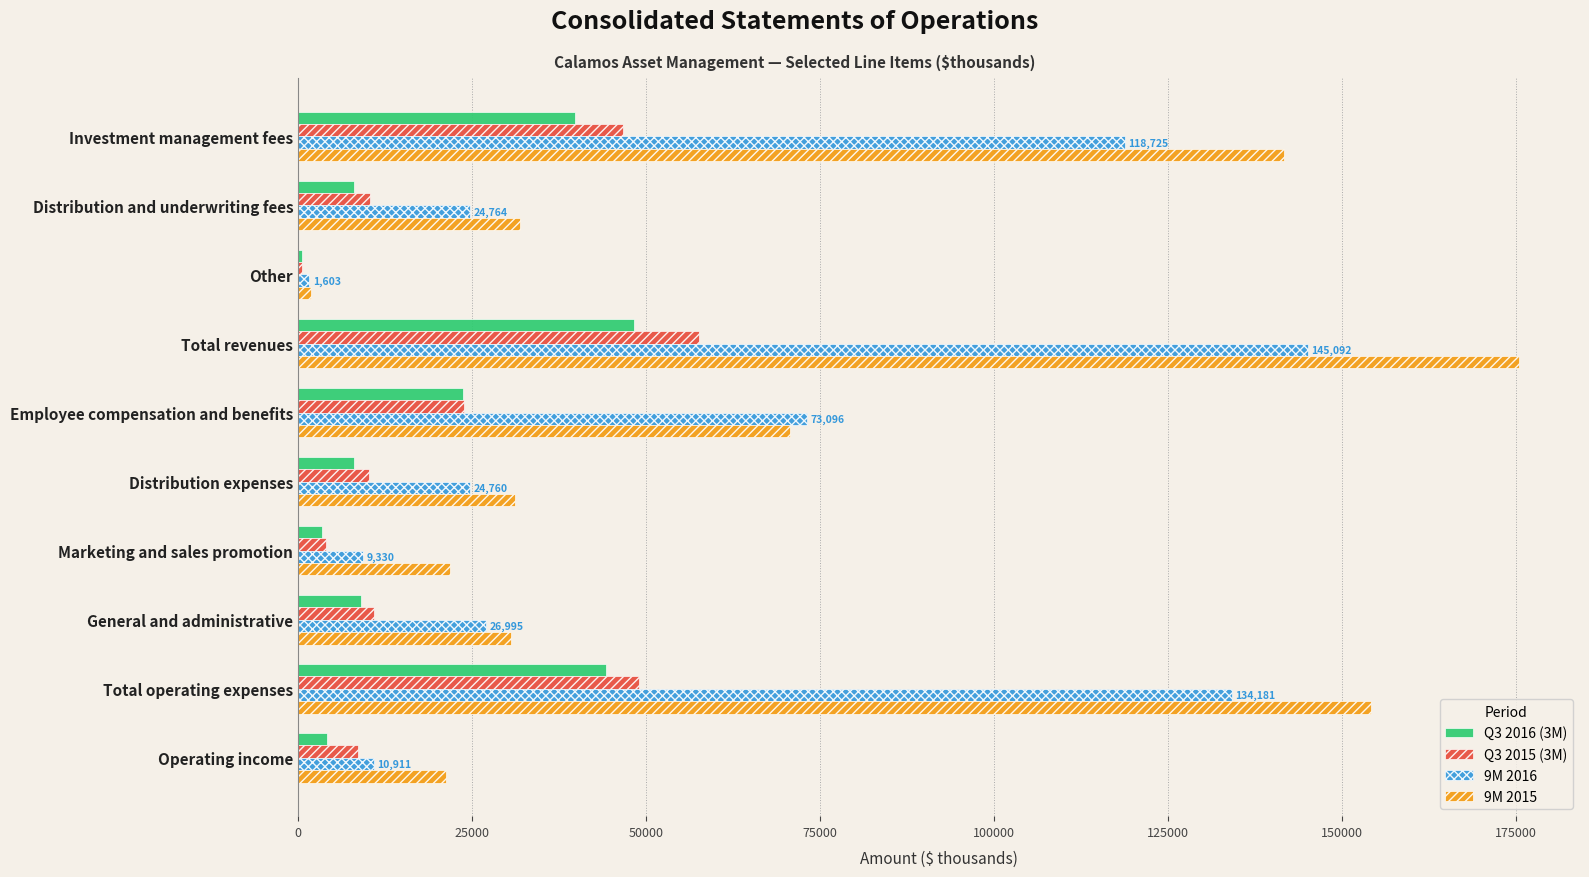

Is the value of Q3 2016 (3M) at Investment management fees greater than the value of 9M 2016 at Marketing and sales promotion?

Yes